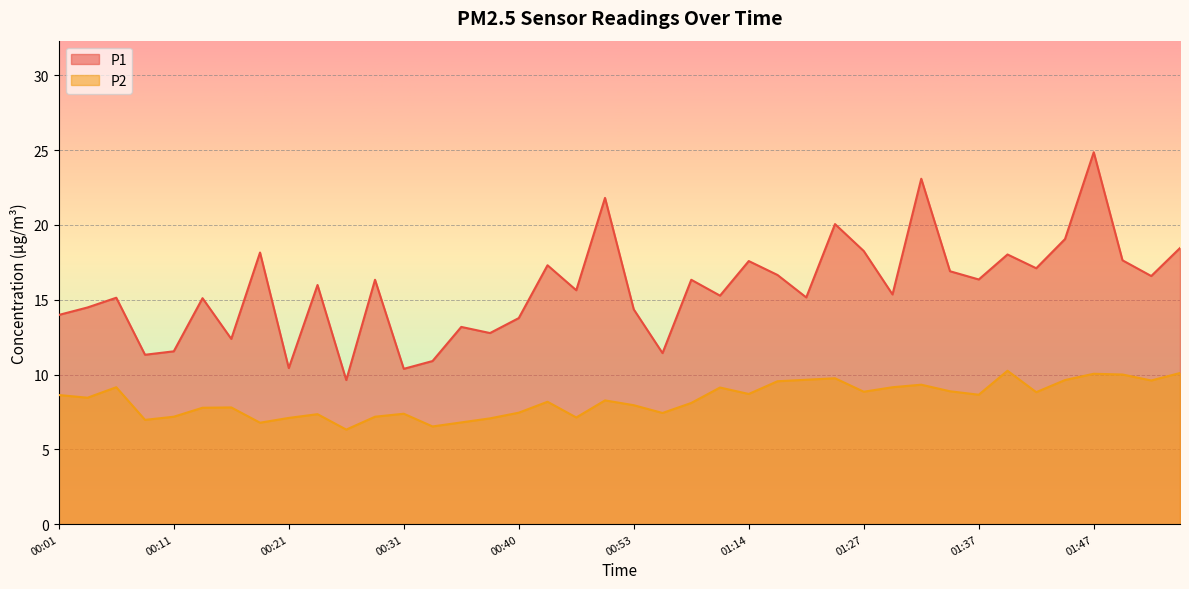

What is the label of the 24th point from the left?

01:12